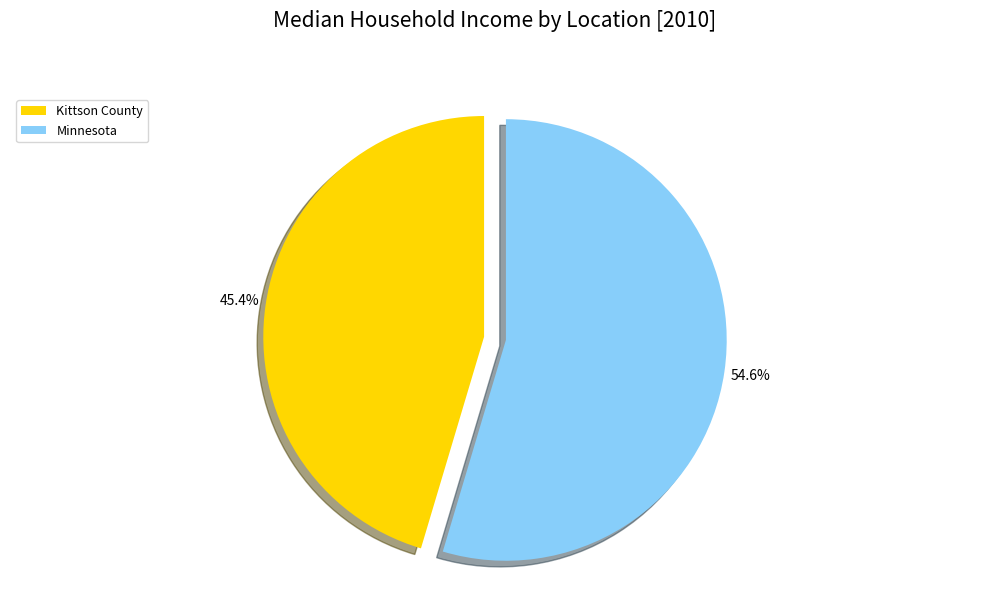

What percentage do Kittson County and Minnesota together represent?

100.0%